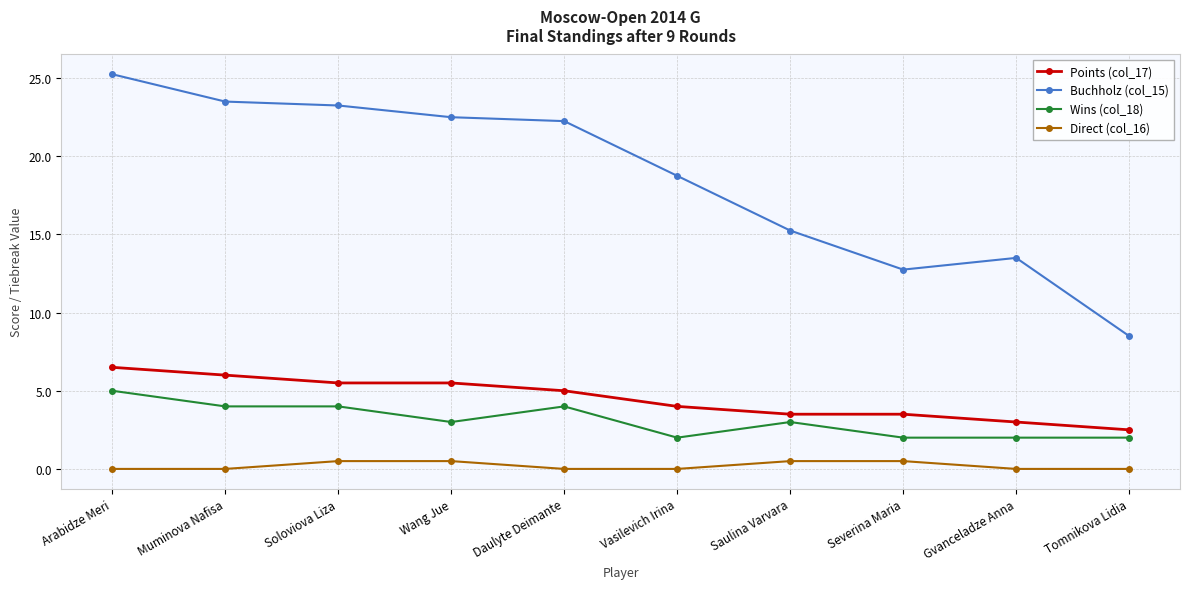

What is the label of the 6th point from the left?

Vasilevich Irina